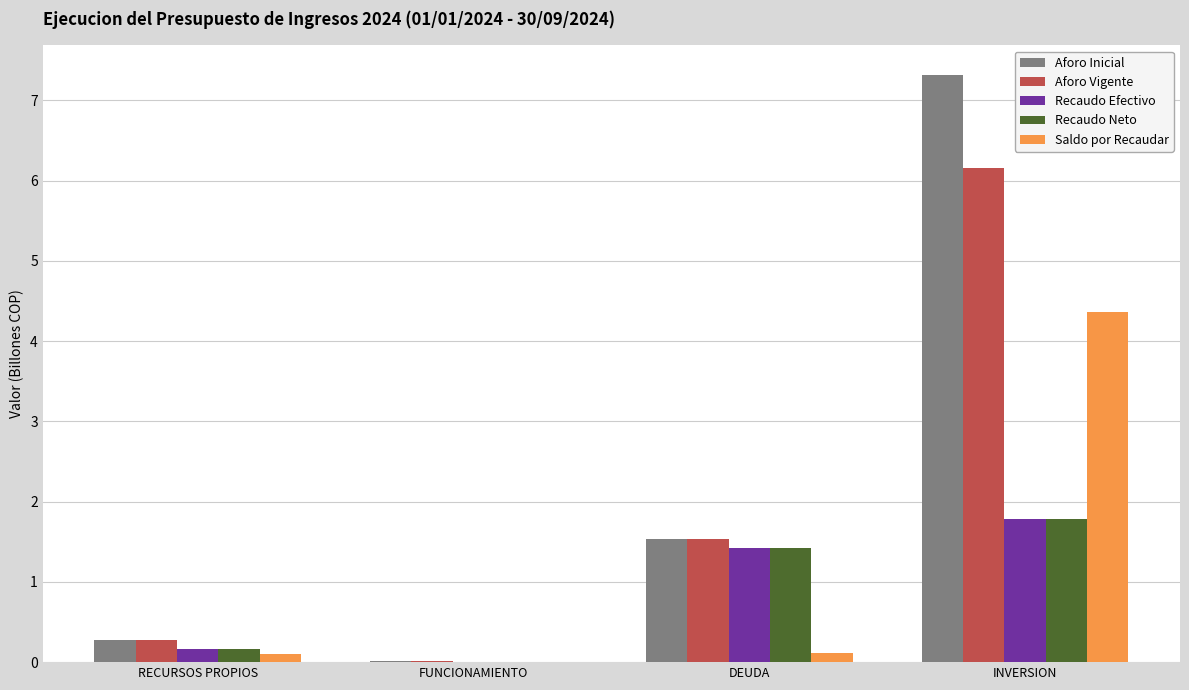

What is the average value of the Aforo Vigente series?

2.0